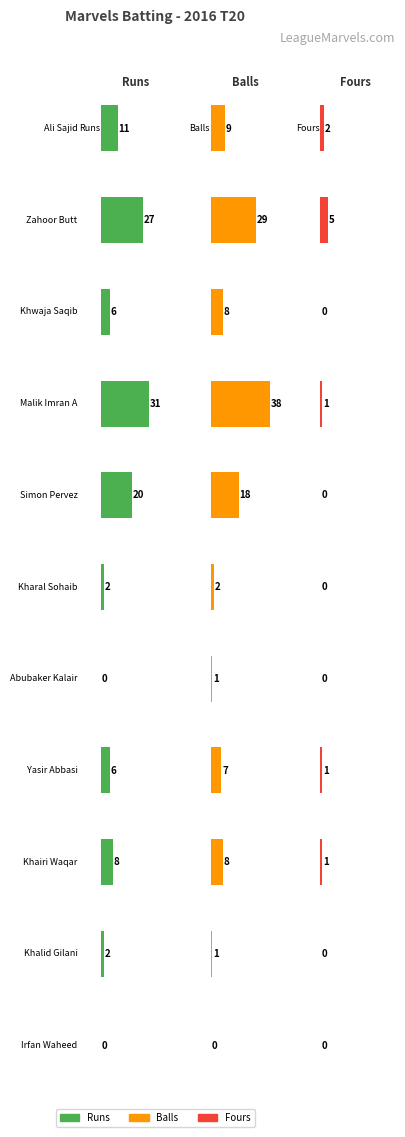

List the labels in order of Fours value, smallest first.

Khwaja Saqib, Simon Pervez, Kharal Sohaib, Abubaker Kalair, Khalid Gilani, Irfan Waheed, Malik Imran A, Yasir Abbasi, Khairi Waqar, Ali Sajid, Zahoor Butt